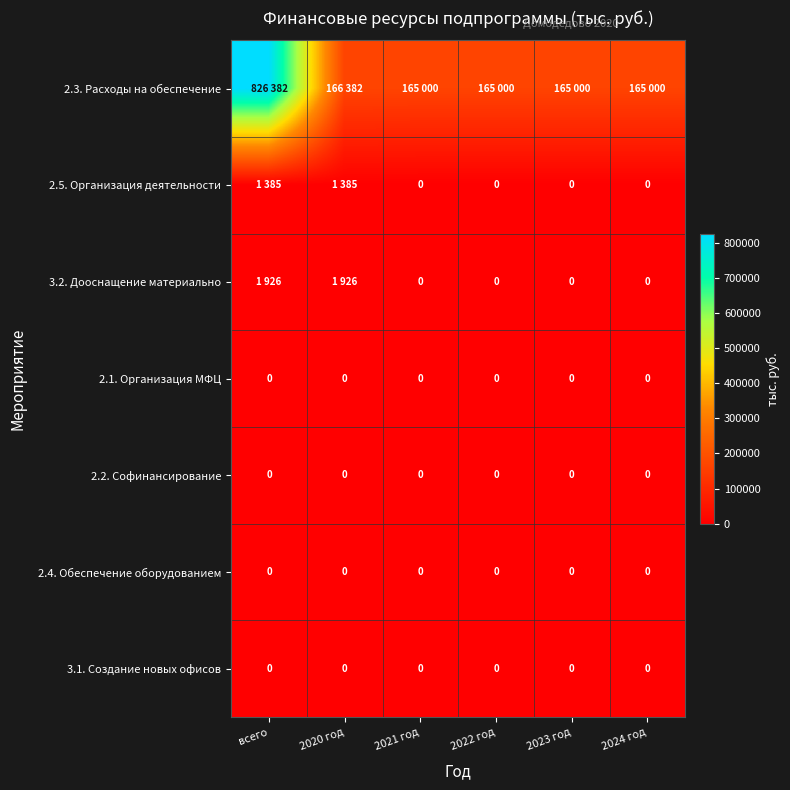

Is it true that 2.2. Софинансирование equals 0 at всего?

True